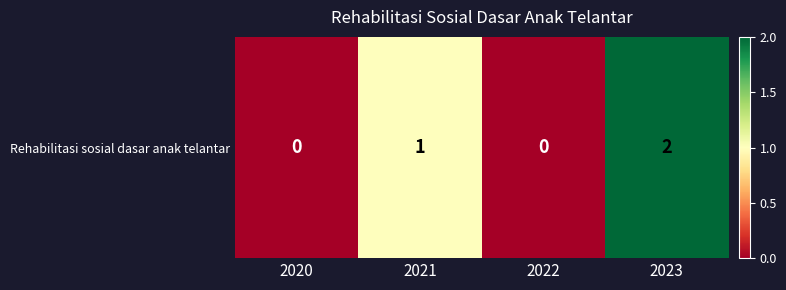

What is the change in value from 2021 to 2023?

+1